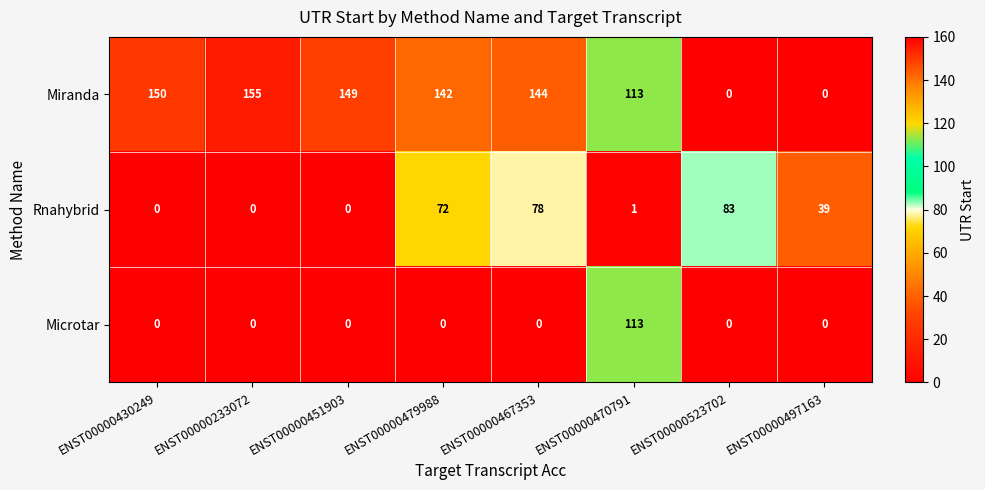

How many data points does each series have?

8